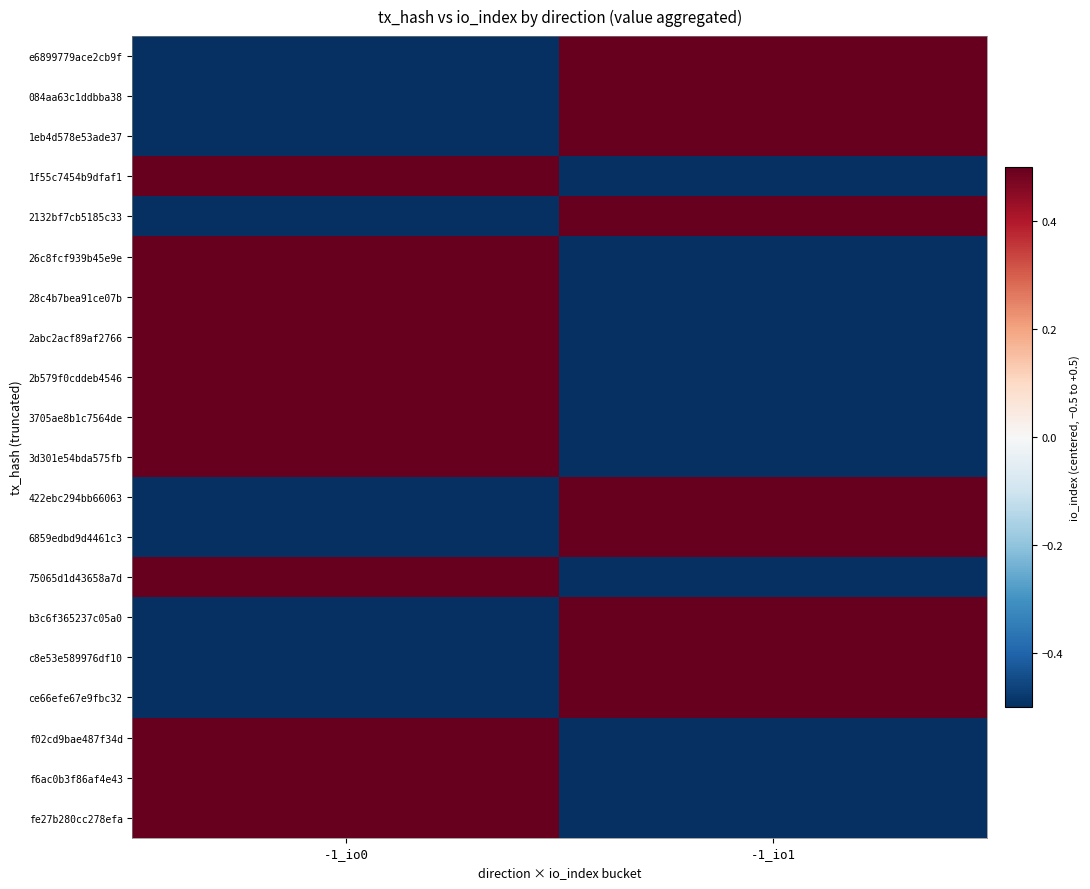

Between -1_io0 and -1_io1, which series saw the biggest shift?

e6899779ace2cb9f